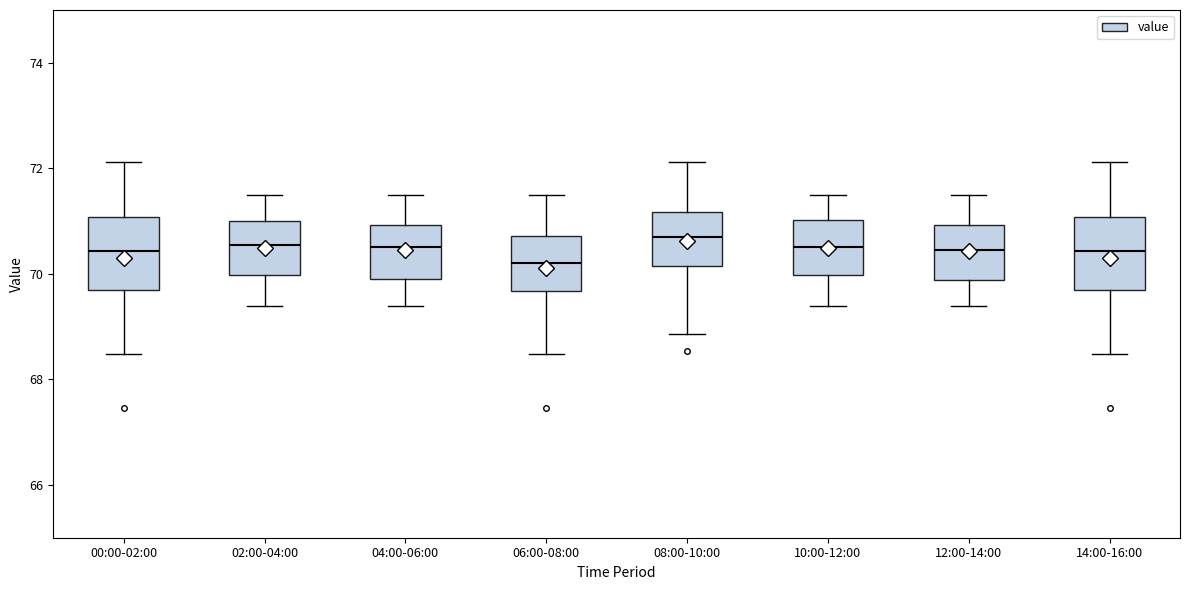

Reading left to right, transcribe this box plot: for each box, give where its median line is, the range the box spans, and where its two whiskers end, as read against the y-axis. The values are not printed on the chart, so give them approximately, as read against the axis.

00:00-02:00: median 70.4, box 69.6 to 71.0, whiskers 68.4 to 72.2
02:00-04:00: median 70.6, box 70.0 to 71.0, whiskers 69.4 to 71.6
04:00-06:00: median 70.6, box 70.0 to 71.0, whiskers 69.4 to 71.6
06:00-08:00: median 70.2, box 69.6 to 70.8, whiskers 68.4 to 71.6
08:00-10:00: median 70.6, box 70.2 to 71.2, whiskers 68.8 to 72.2
10:00-12:00: median 70.6, box 70.0 to 71.0, whiskers 69.4 to 71.6
12:00-14:00: median 70.4, box 69.8 to 71.0, whiskers 69.4 to 71.6
14:00-16:00: median 70.4, box 69.6 to 71.0, whiskers 68.4 to 72.2